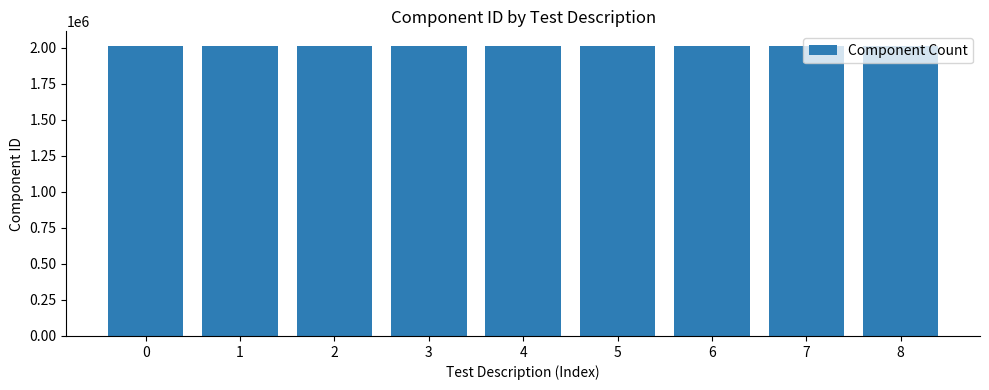

The value at 6 is 2013718. True or false?

True